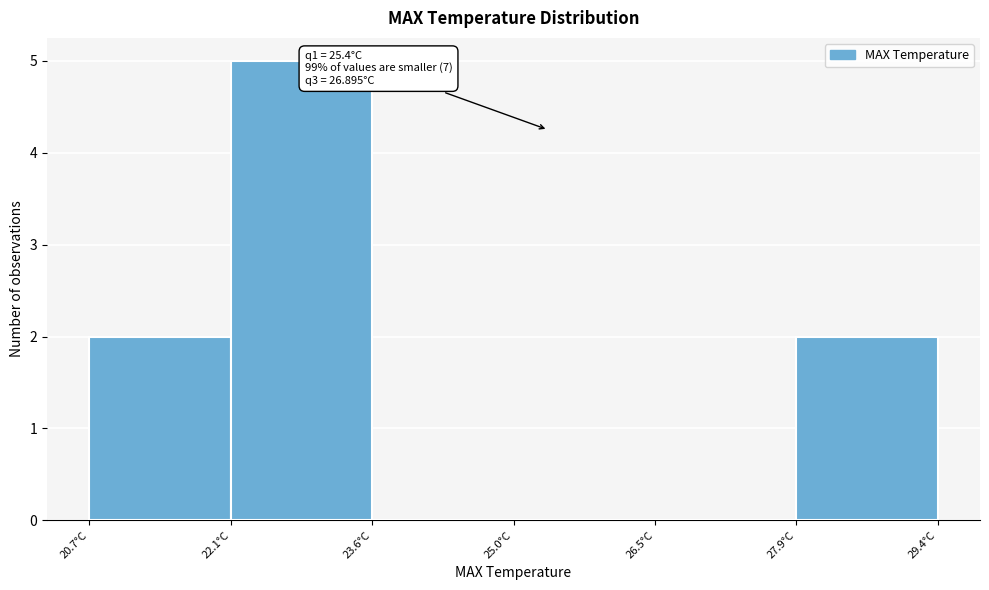

Which range on the x-axis has the tallest bar?

22.2 to 23.6